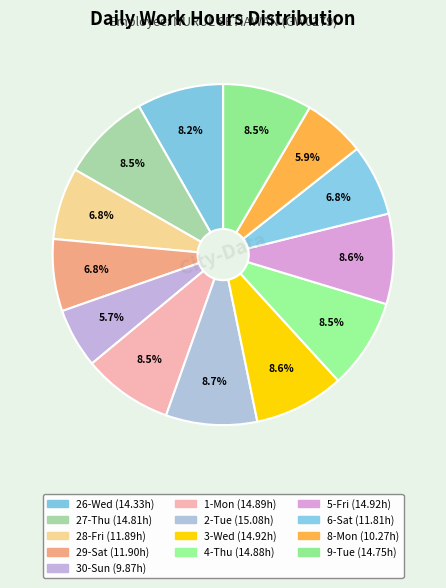

To the nearest percent, what is the difference between the 29-Sat and 1-Mon slice percentages?

2%